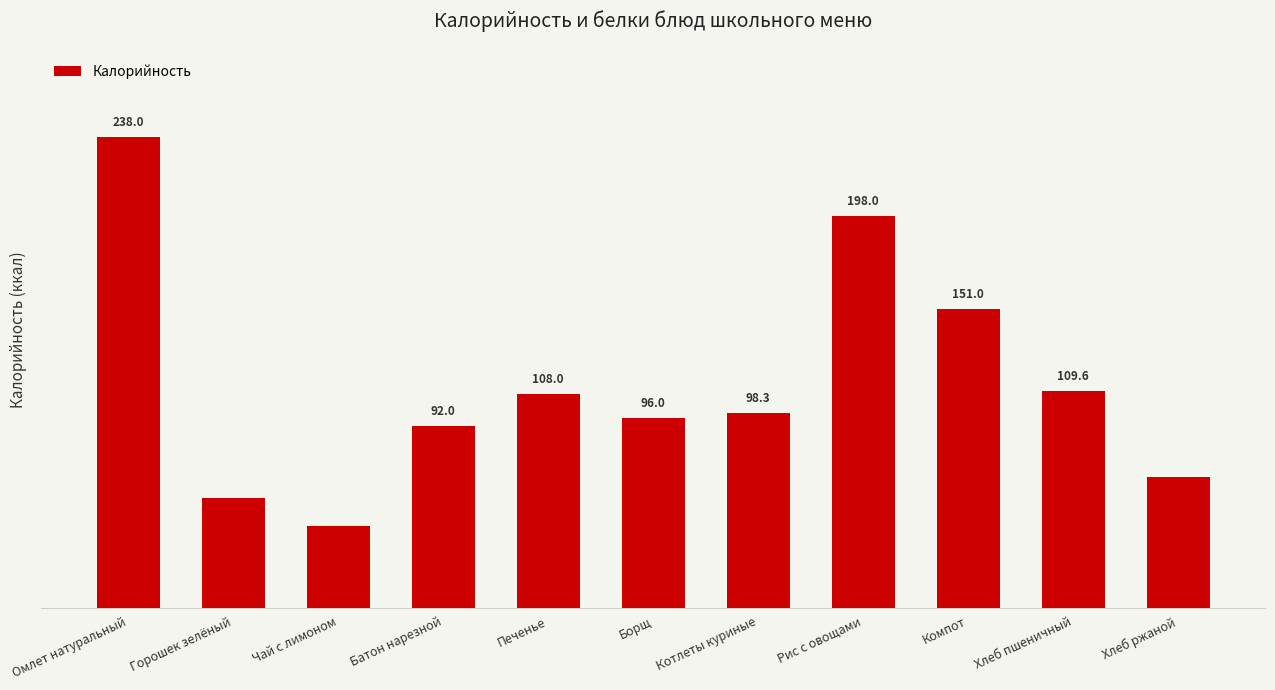

Between Котлеты куриные and Омлет натуральный, which is larger?

Омлет натуральный